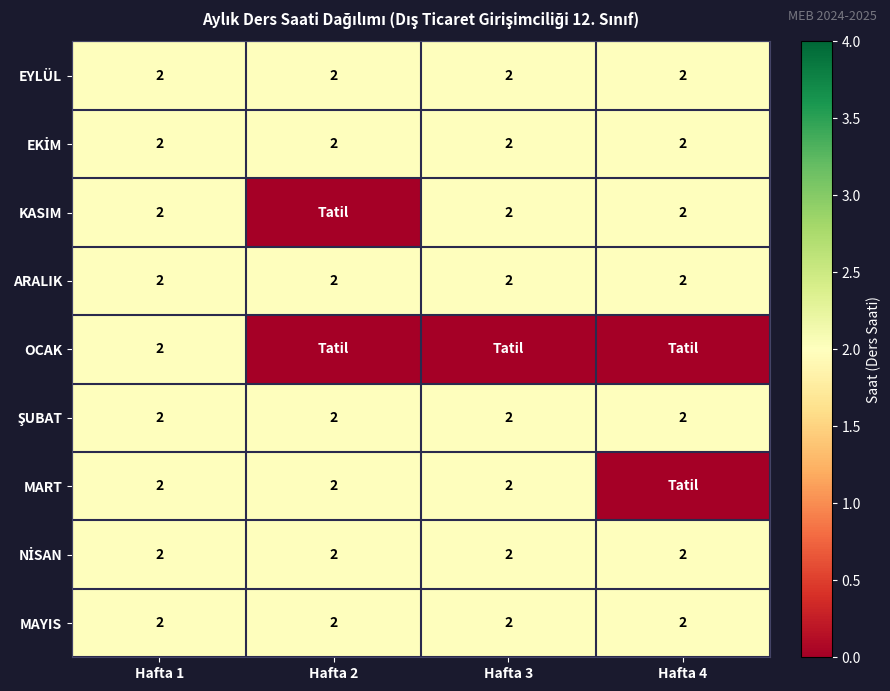

The value of ARALIK at Hafta 2 is 2. True or false?

True